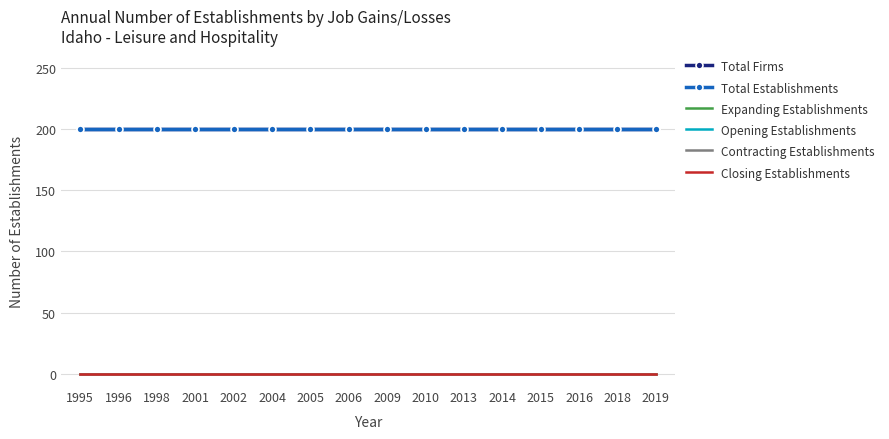

Reading right to left, what are all the values shown in this chart?

Total Firms: 200	200	200	200	200	200	200	200	200	200	200	200	200	200	200	200
Total Establishments: 200	200	200	200	200	200	200	200	200	200	200	200	200	200	200	200
Expanding Establishments: 0	0	0	0	0	0	0	0	0	0	0	0	0	0	0	0
Opening Establishments: 200	200	200	200	200	200	200	200	200	200	200	200	200	200	200	200
Contracting Establishments: 0	0	0	0	0	0	0	0	0	0	0	0	0	0	0	0
Closing Establishments: 0	0	0	0	0	0	0	0	0	0	0	0	0	0	0	0